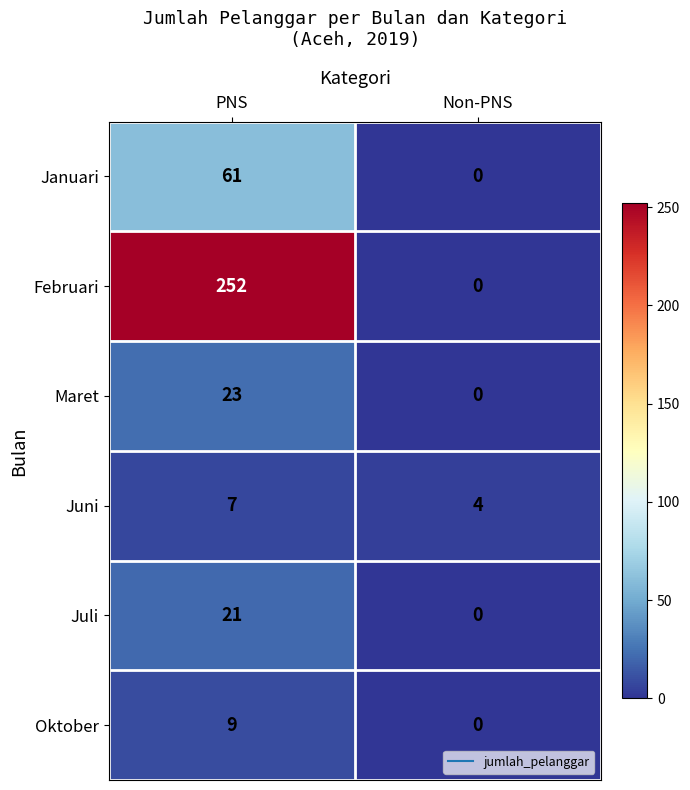

Which label corresponds to the largest value in the chart?

PNS